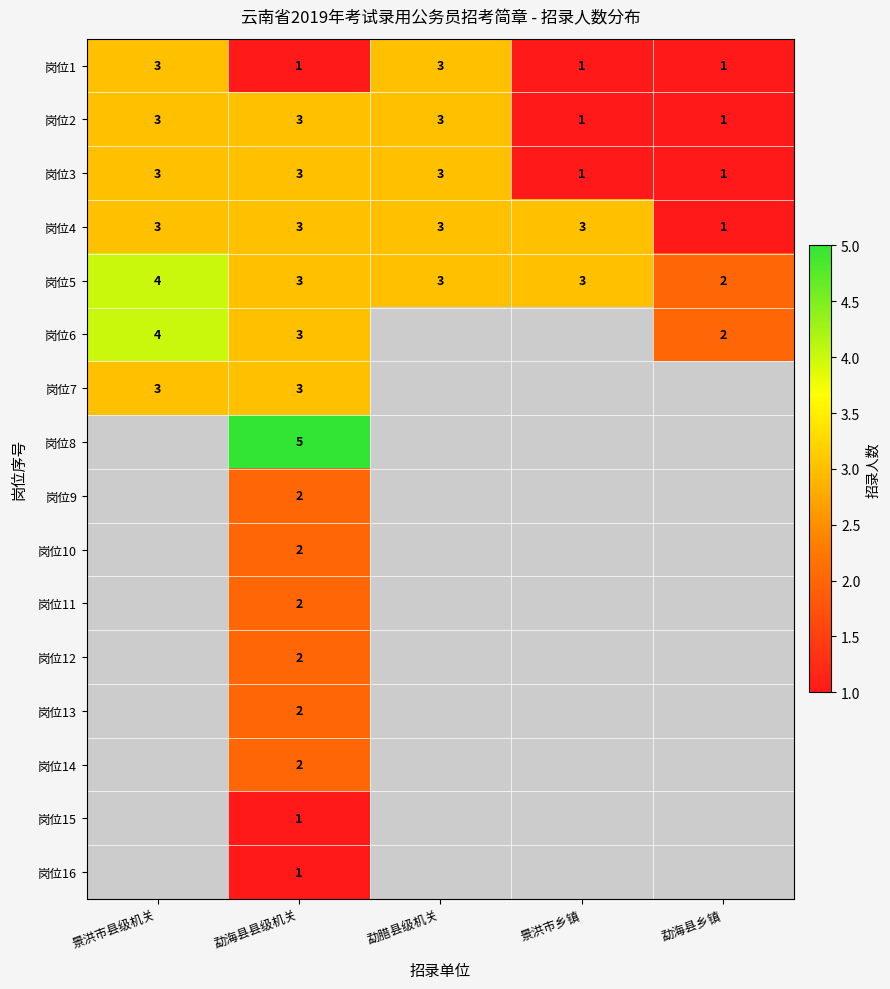

What is the sum of the 岗位4 values at 勐海县县级机关 and 景洪市乡镇?

6